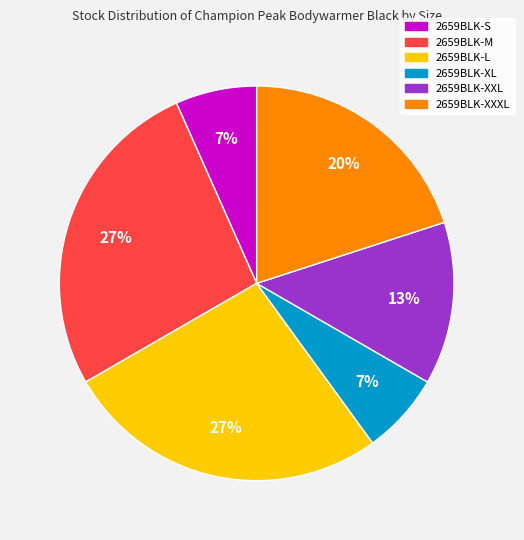

Between 2659BLK-S and 2659BLK-M, which is larger?

2659BLK-M